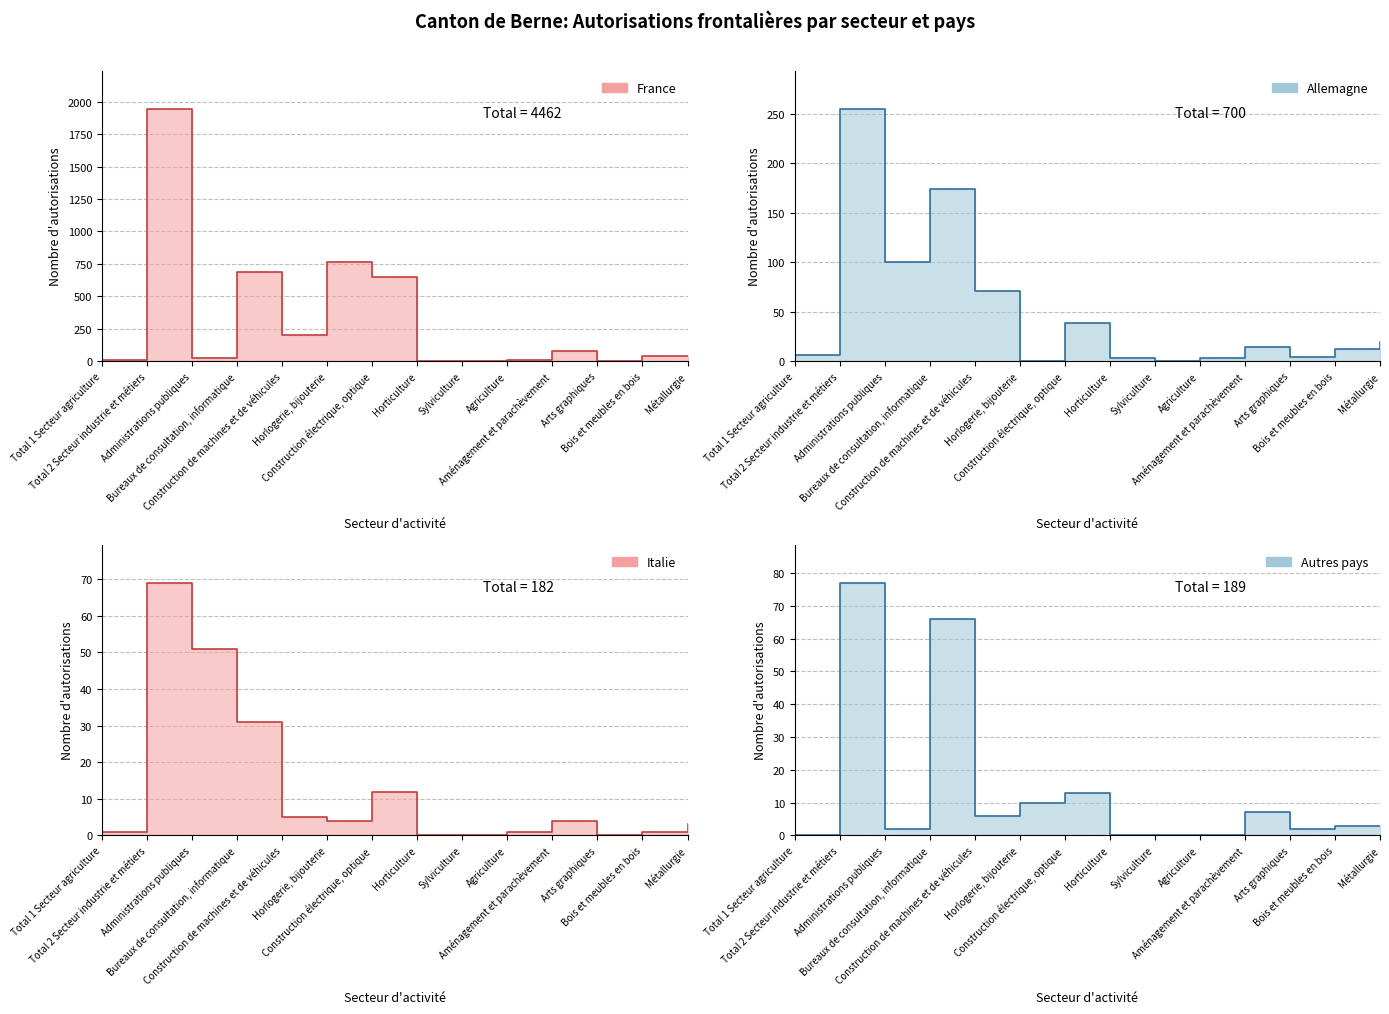

How many data points in France (line) are above 44?

6